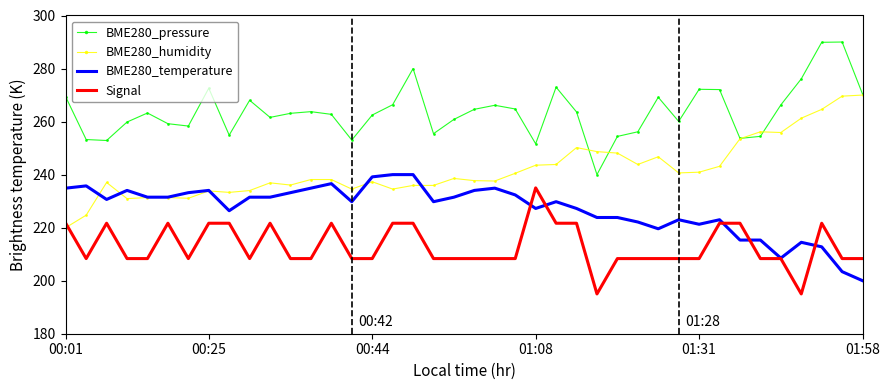

List the series in order of their overall mean, lowest first.

Signal, BME280_temperature, BME280_humidity, BME280_pressure